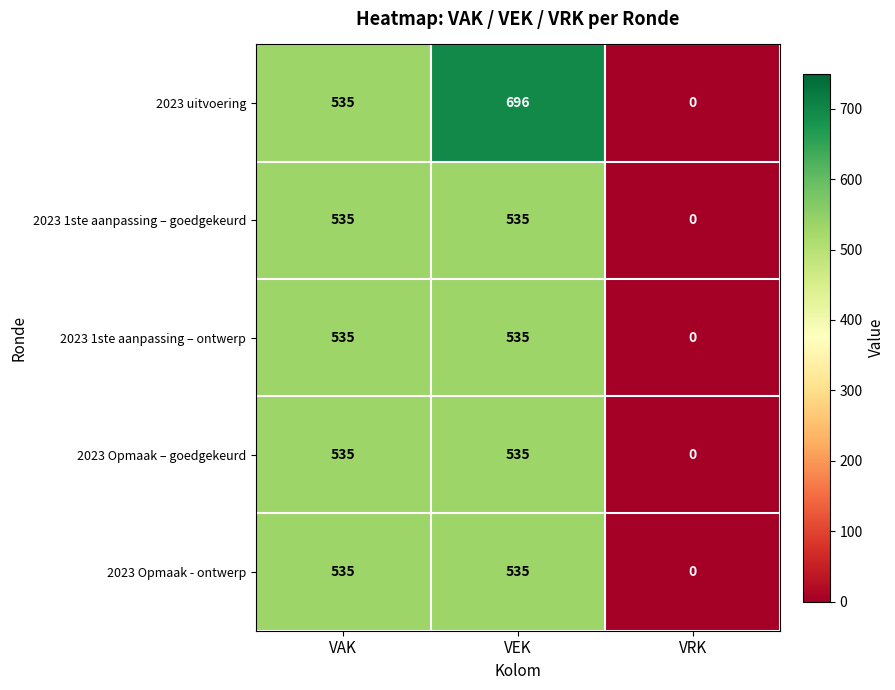

What is the difference between the 2023 uitvoering values at VAK and VRK?

535